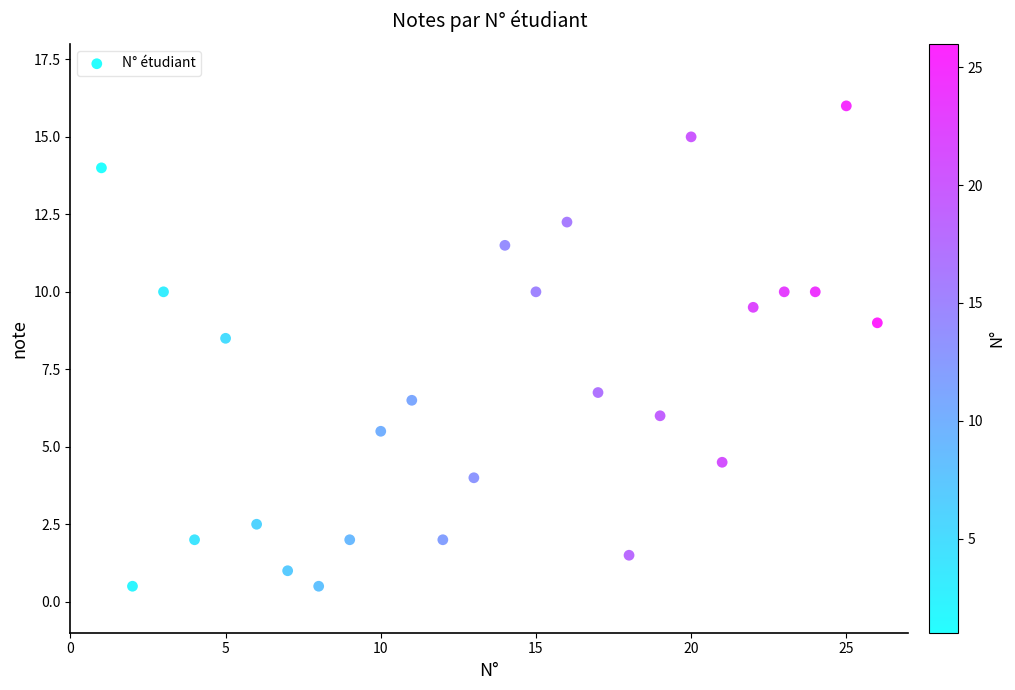

What is the range of X values (max minus min)?

25.0